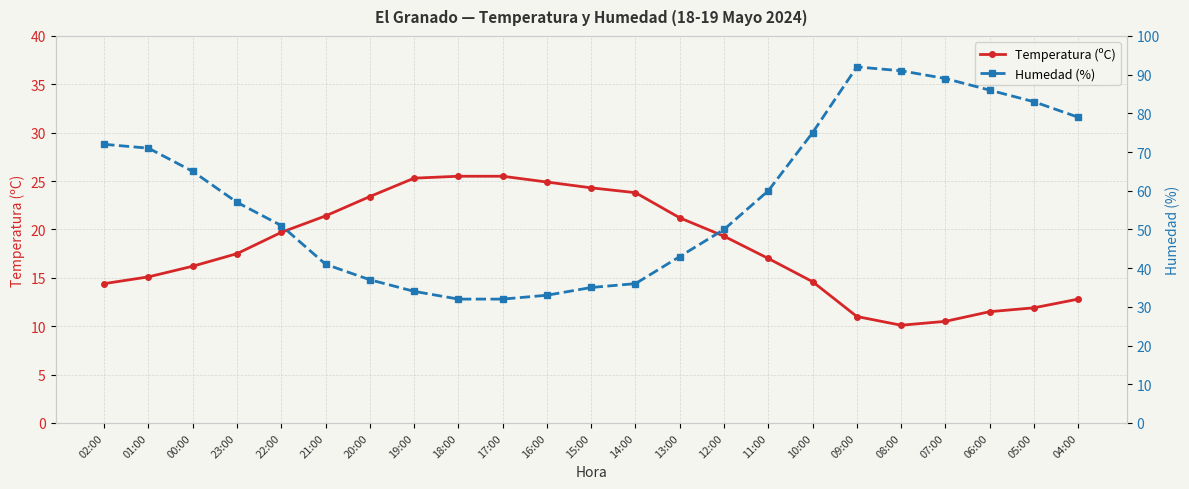

True or false: Humedad (%) and Temperatura (ºC) intersect in this chart.

False